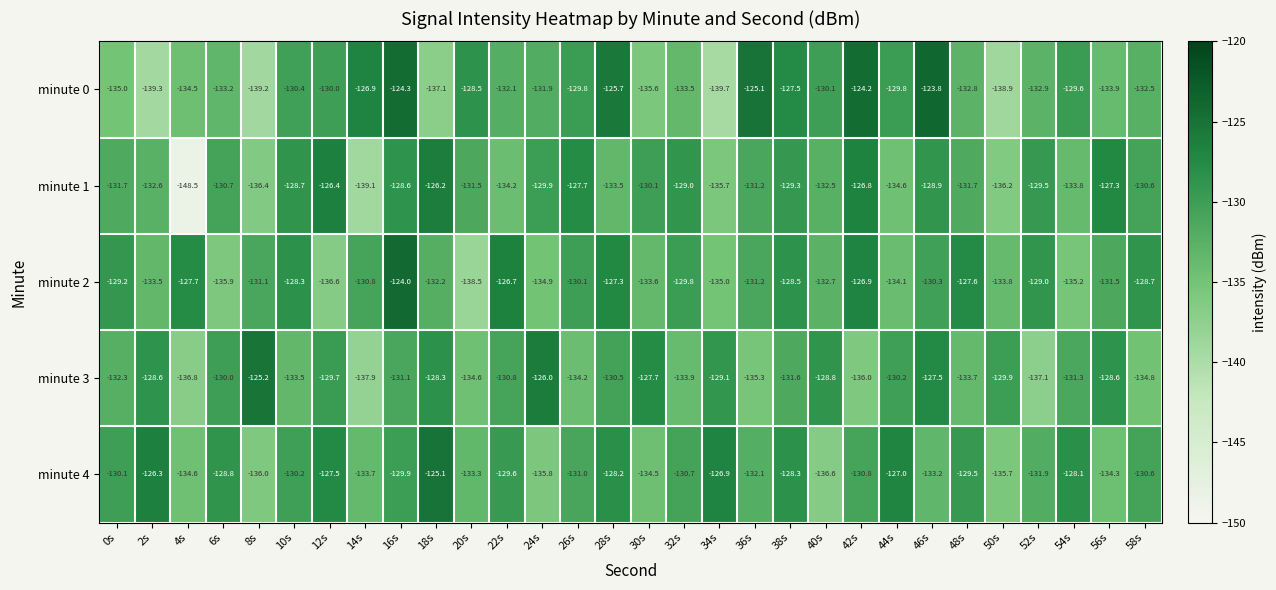

True or false: minute 0 has a value of -139.7 at 34s.

True